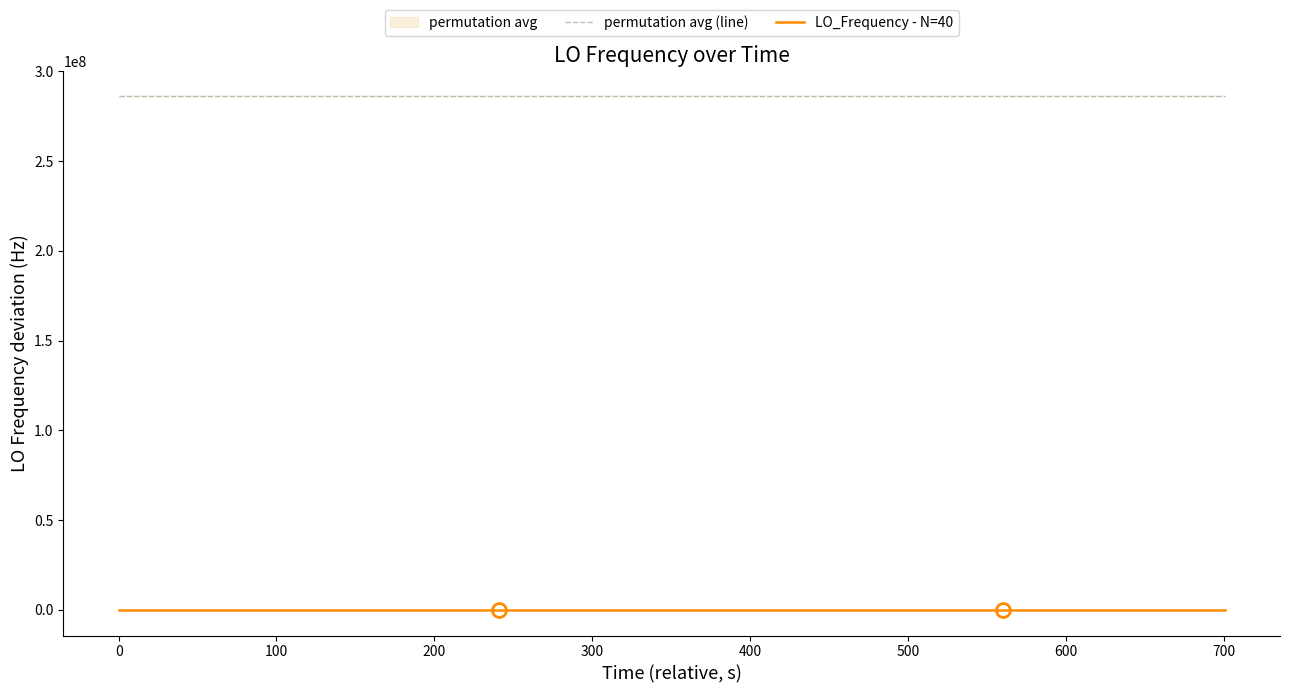

What is the minimum value for permutation avg (line)?

286046997.1